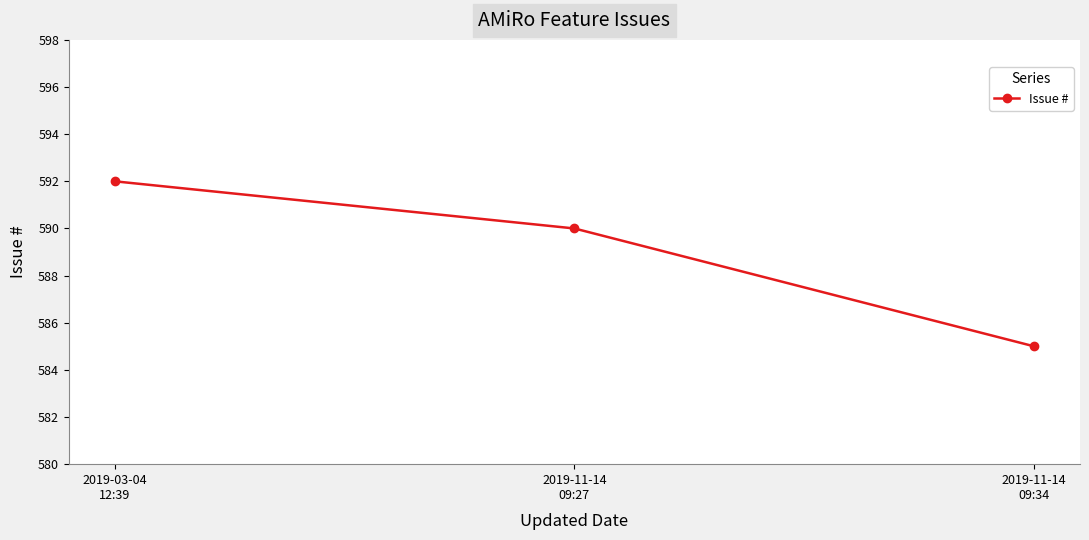

List the labels in order of value, largest first.

2019-03-04
12:39, 2019-11-14
09:27, 2019-11-14
09:34